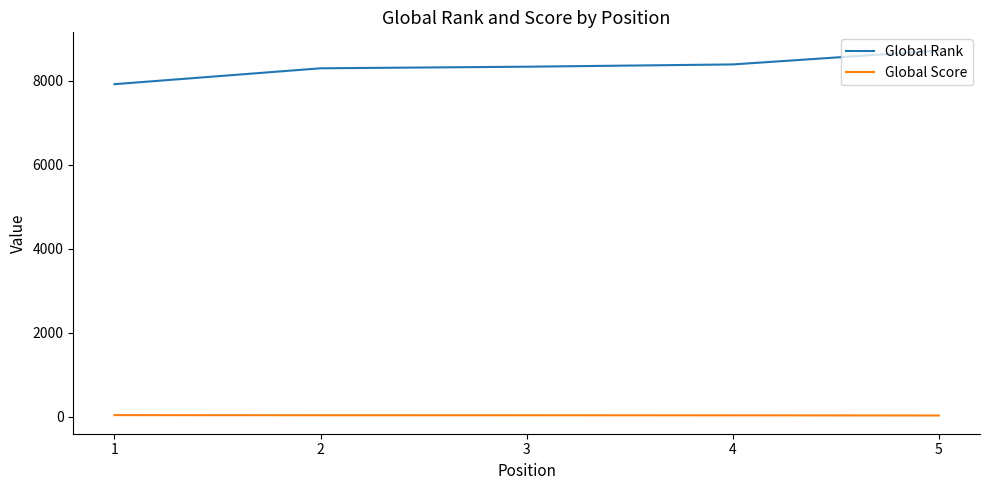

What is the minimum value for Global Rank?

7922